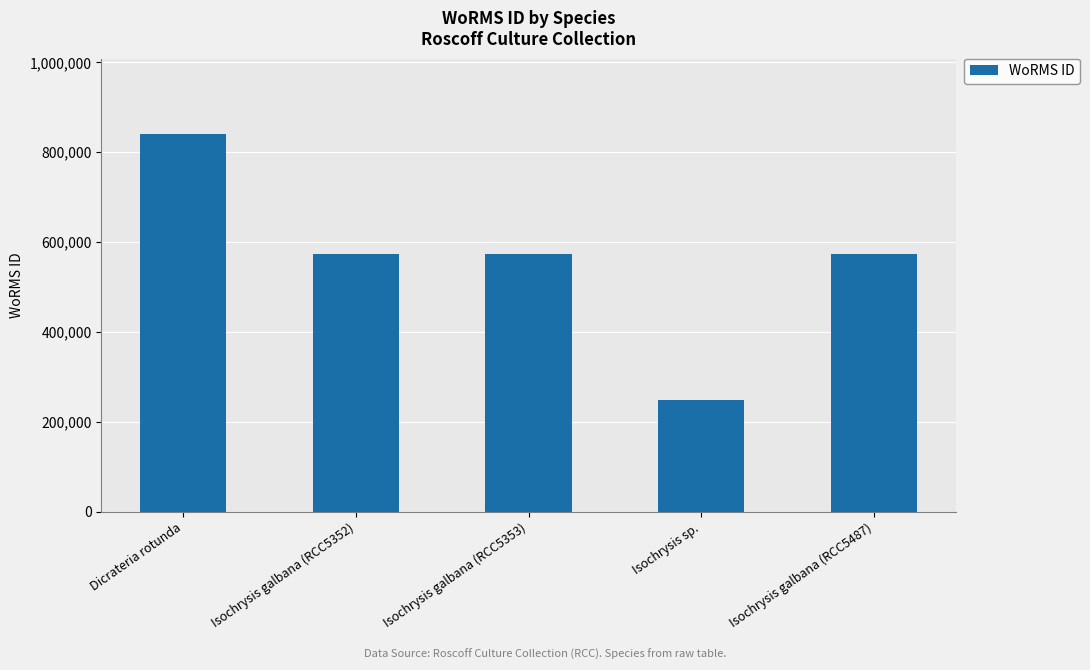

What is the difference between the maximum and minimum values?

591985